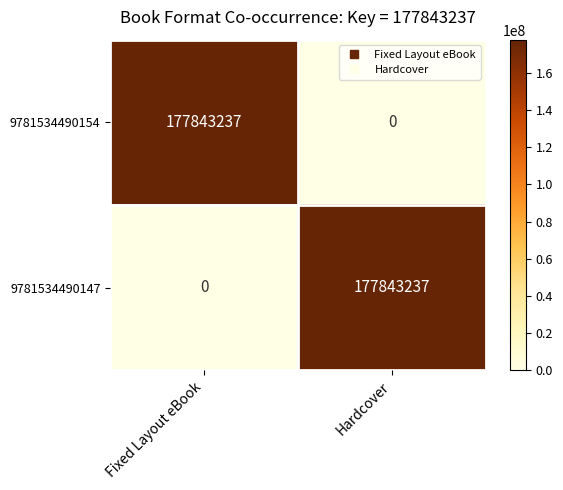

At which label is 9781534490154 closest to 88921618?

Hardcover